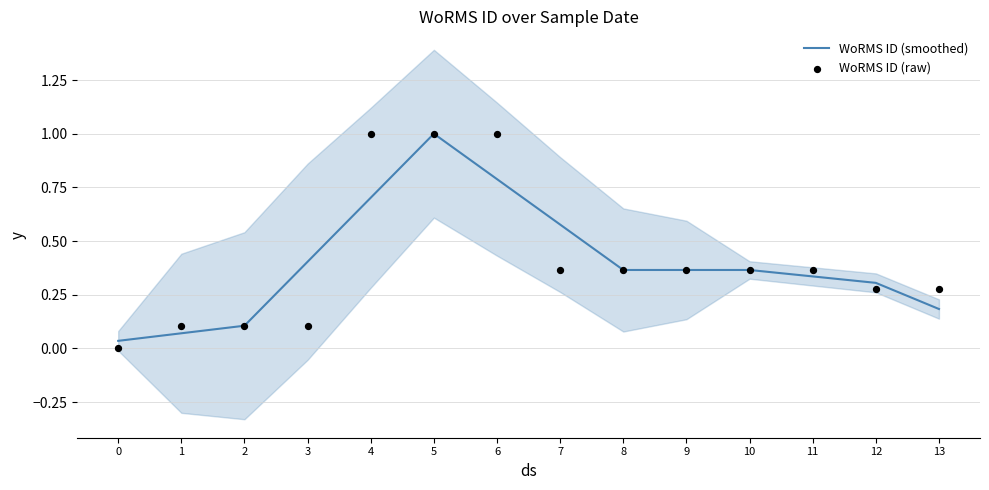

At how many categories does at least one series exceed 0?

14